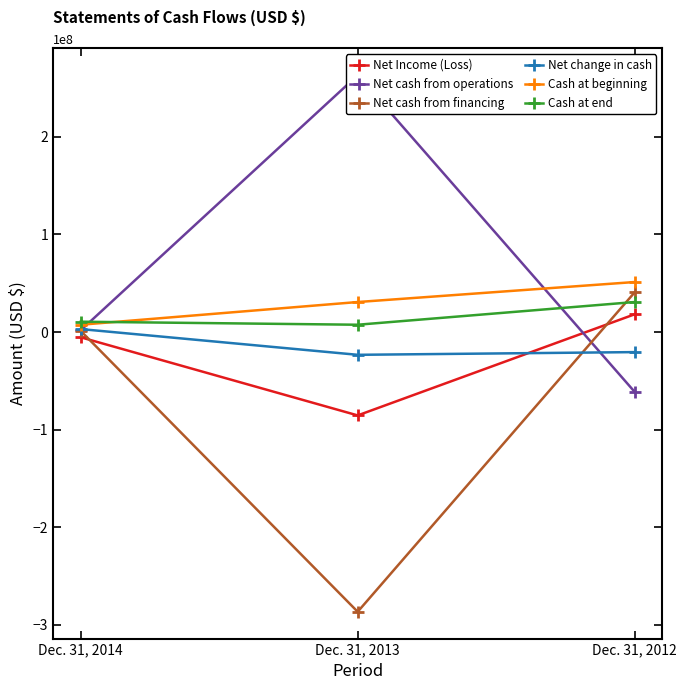

Is it true that Cash at end equals 30812601 at Dec. 31, 2012?

True